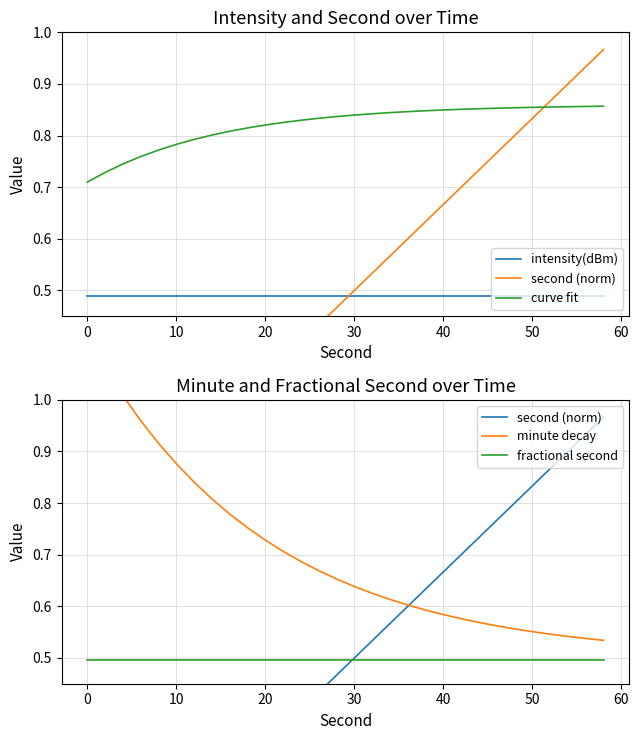

Does the chart display data point markers on the line(s)?

No